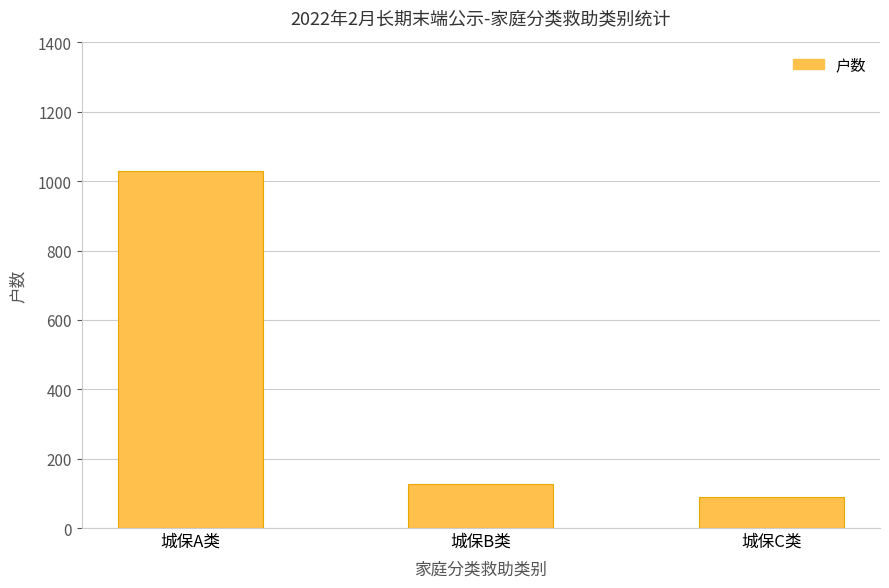

What is the greatest value displayed?

1028